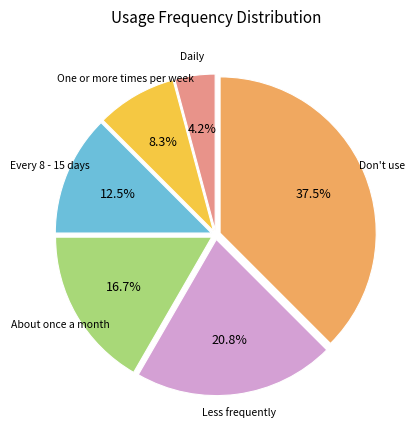

Does any single category account for the majority?

No